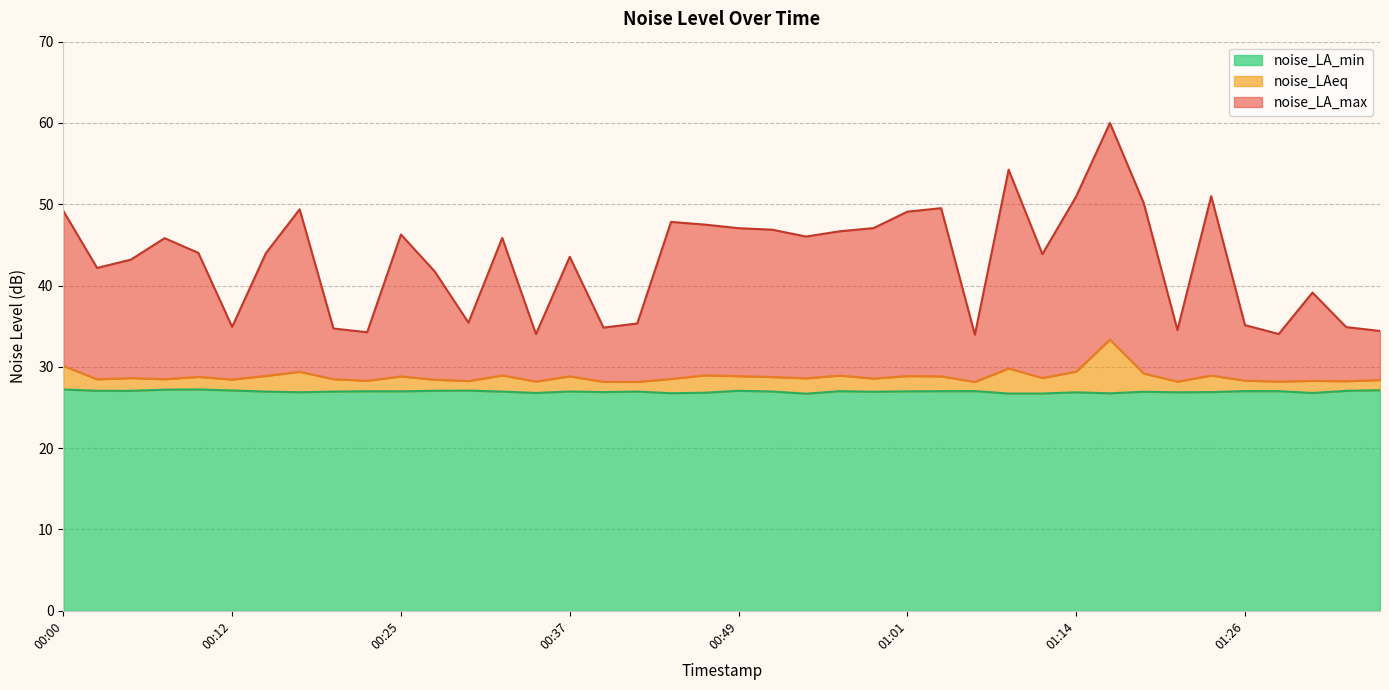

Does the chart display data point markers on the line(s)?

No